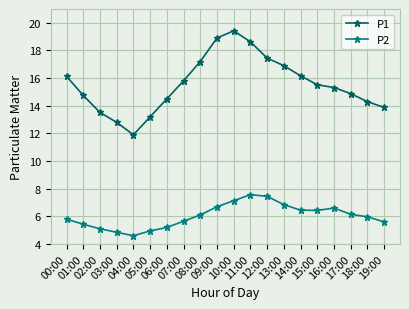

At which category is the sum across all series the highest?

10:00